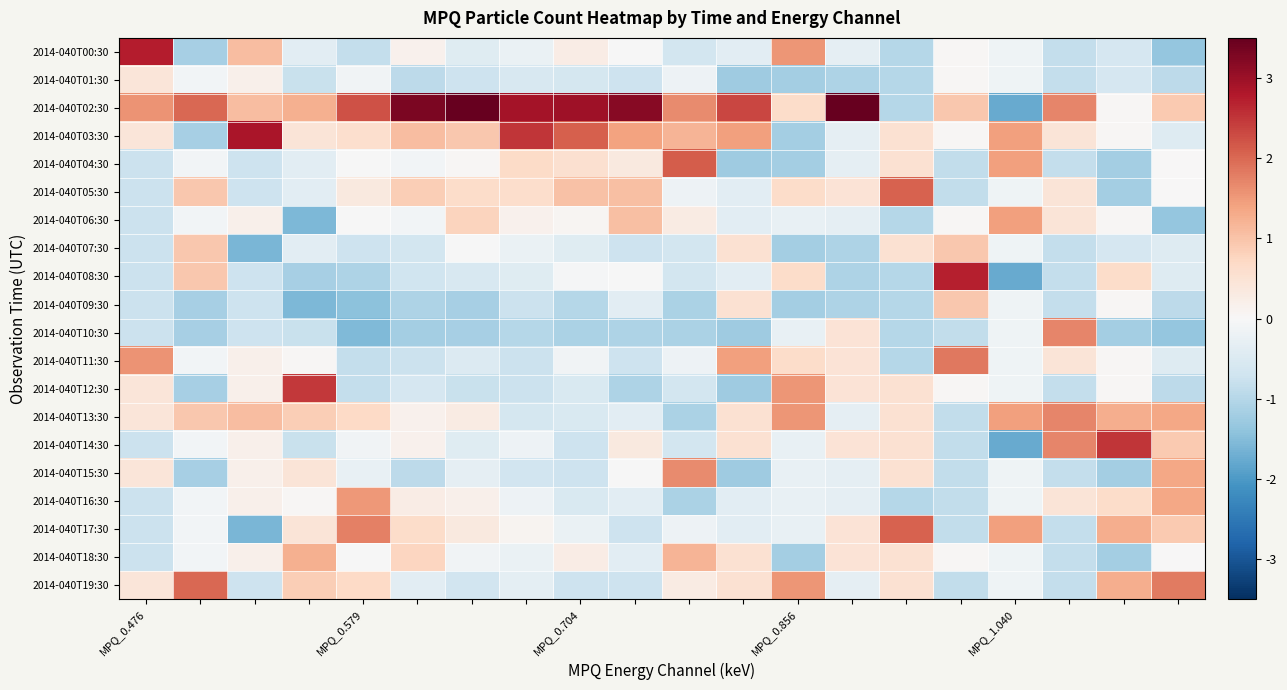

How many distinct data groups are displayed?

20